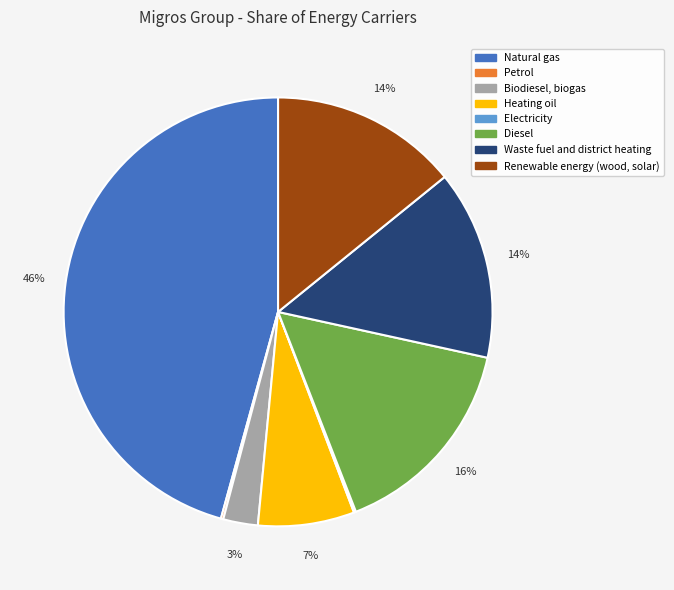

Is it true that Heating oil is 7% of the pie?

True